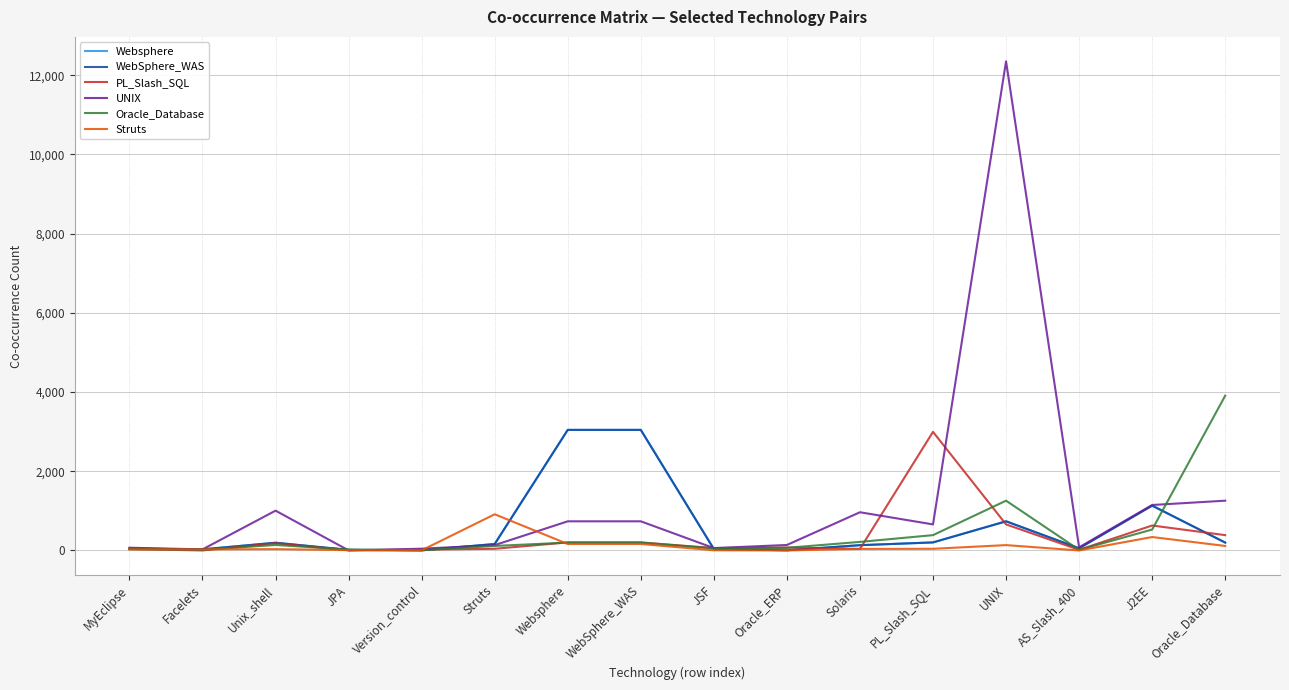

What is the value of the Oracle_Database point at the 16th from the left?

3909